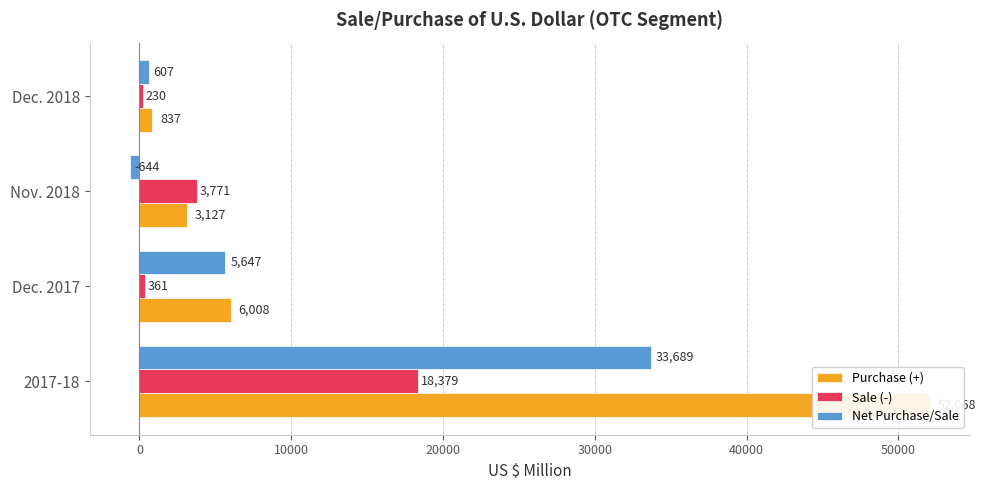

Which series has the largest total across all categories?

Purchase (+)